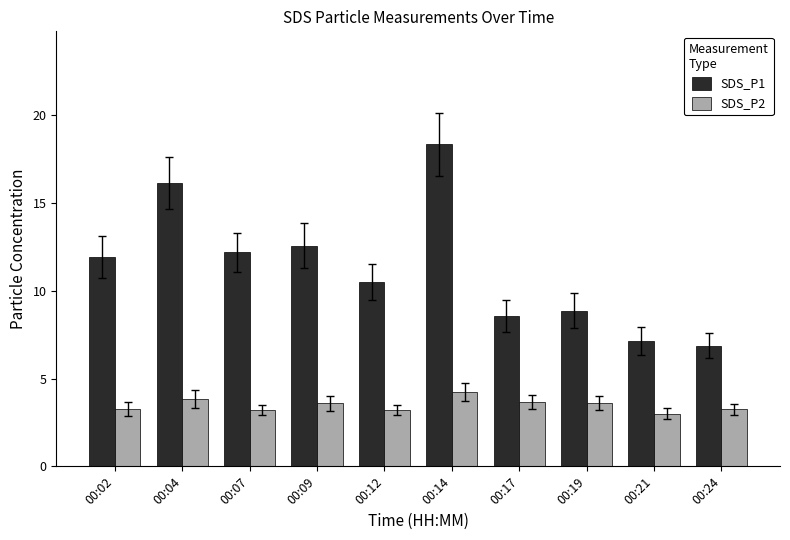

What is the difference between the maximum and second lowest values in the SDS_P2 series?

1.0